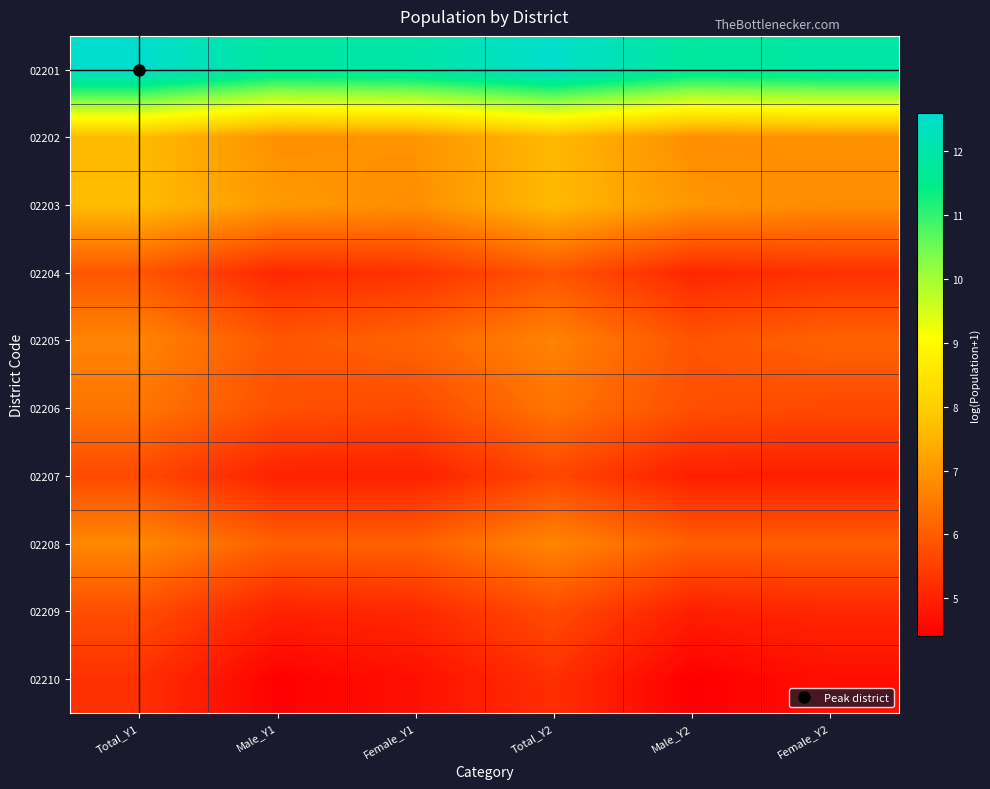

At which category is the sum across all series the highest?

Total_Y1